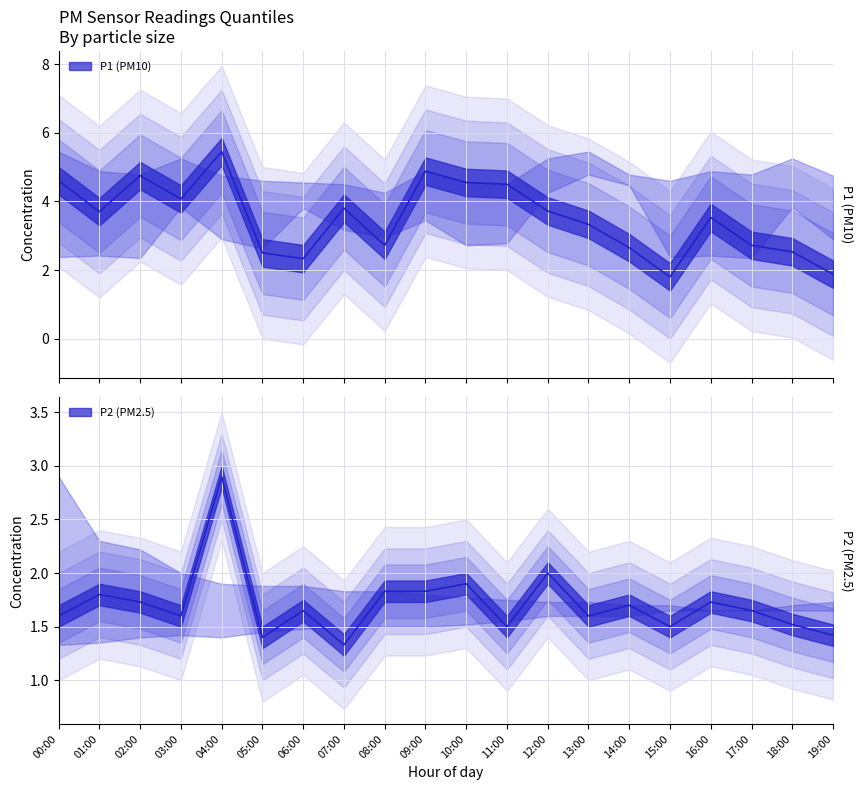

Rank the series by their maximum value, from lowest to highest.

P2_q25, P2, P2_q75, P1_q25, P1, P1_q75